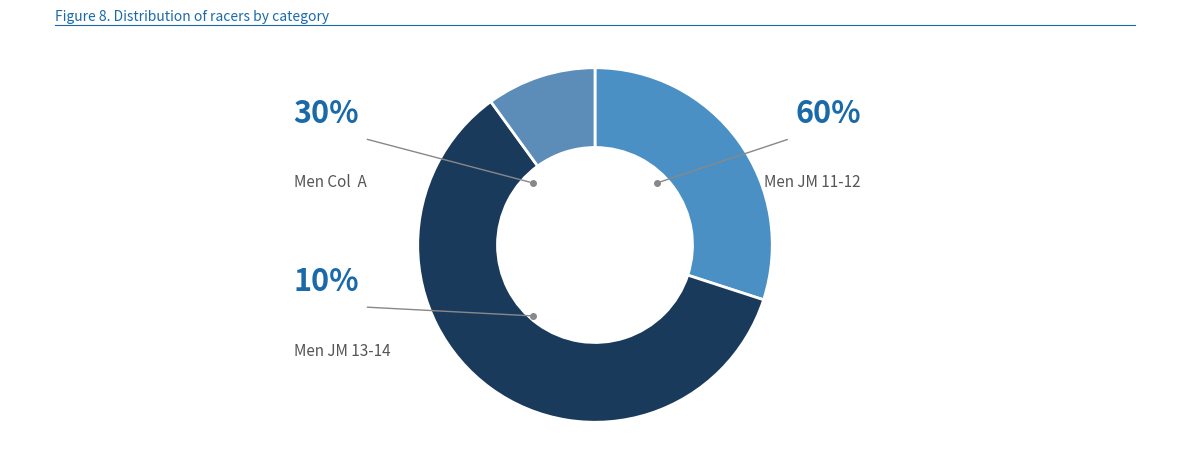

How many slices are in this pie chart?

3